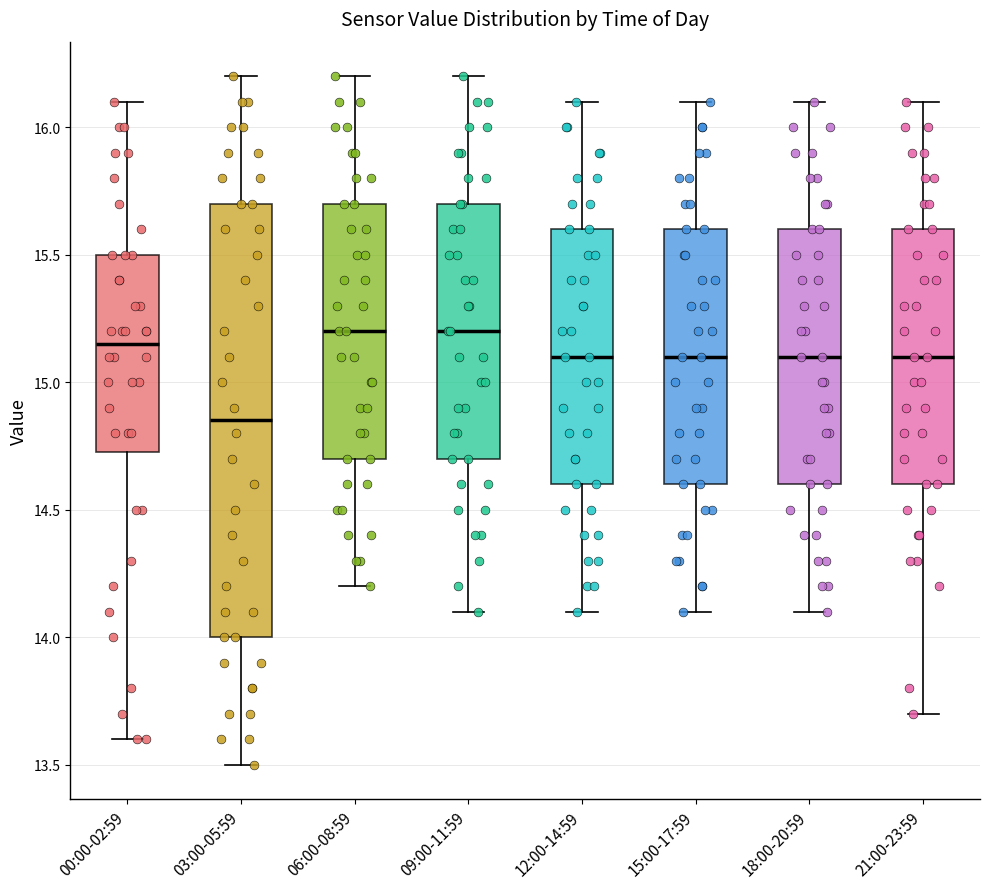

Reading left to right, read every box against the y-axis: the position of its median line, the range the box covers, and the ends of its whiskers. The values are not printed on the chart, so give them approximately, as read against the axis.

00:00-02:59: median 15.15, box 14.75 to 15.50, whiskers 13.60 to 16.10
03:00-05:59: median 14.85, box 14.00 to 15.70, whiskers 13.50 to 16.20
06:00-08:59: median 15.20, box 14.70 to 15.70, whiskers 14.20 to 16.20
09:00-11:59: median 15.20, box 14.70 to 15.70, whiskers 14.10 to 16.20
12:00-14:59: median 15.10, box 14.60 to 15.60, whiskers 14.10 to 16.10
15:00-17:59: median 15.10, box 14.60 to 15.60, whiskers 14.10 to 16.10
18:00-20:59: median 15.10, box 14.60 to 15.60, whiskers 14.10 to 16.10
21:00-23:59: median 15.10, box 14.60 to 15.60, whiskers 13.70 to 16.10